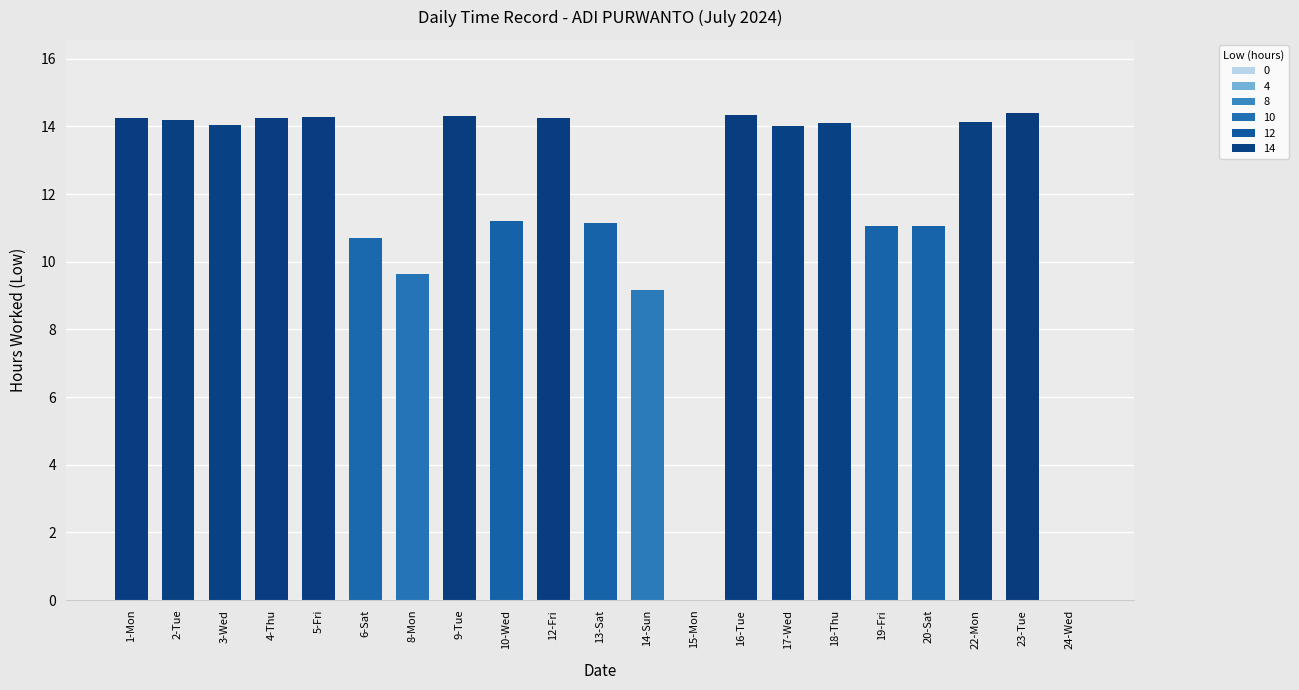

Is it true that the value at 15-Mon is 0.0?

True